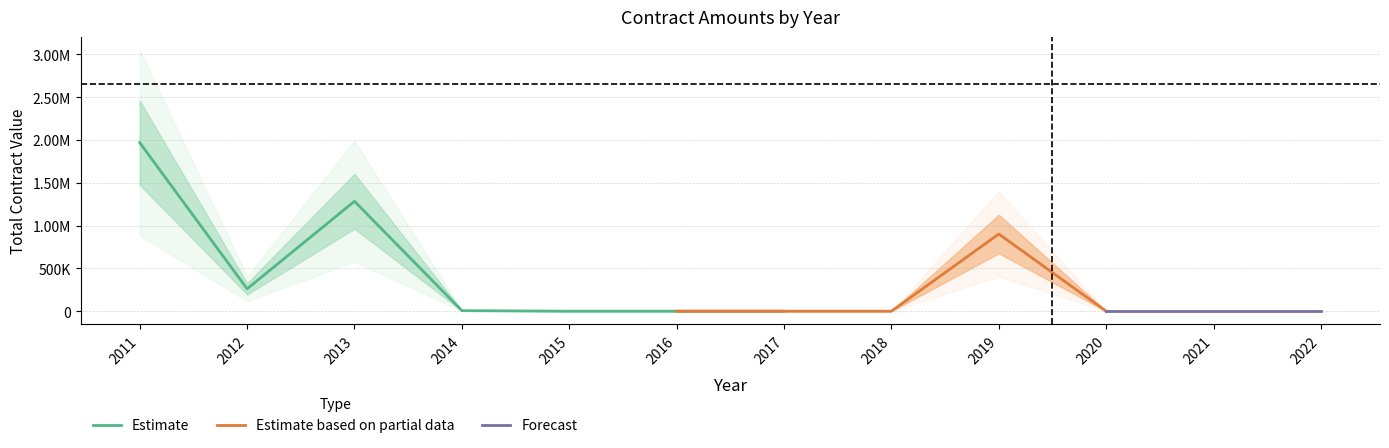

List the labels in order of value, smallest first.

2015, 2016, 2017, 2018, 2020, 2021, 2022, 2014, 2012, 2019, 2013, 2011